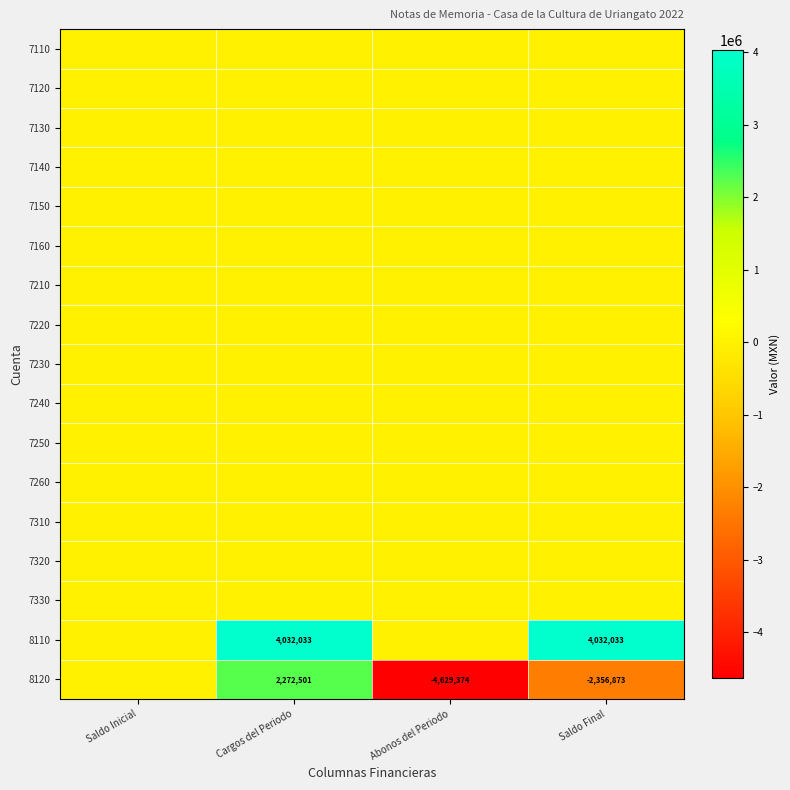

The 8120 series shows -8081494 at Abonos del Periodo. True or false?

False